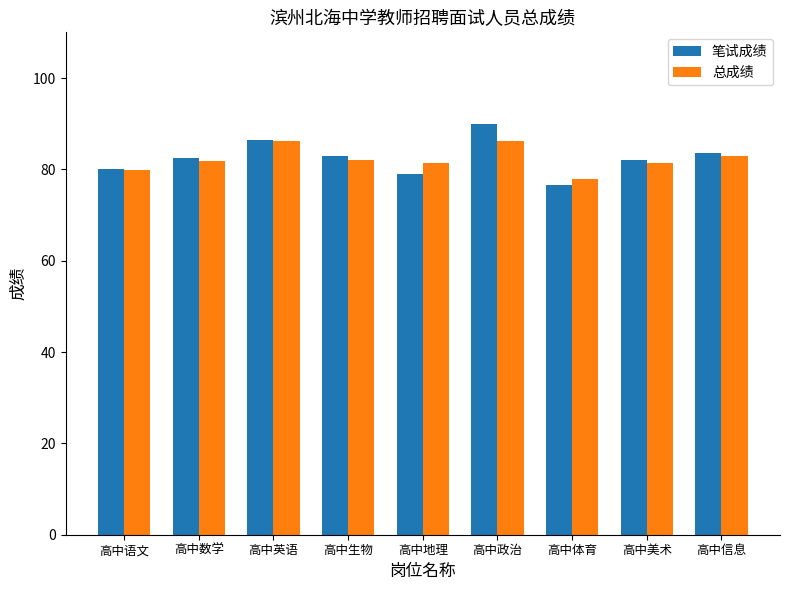

What is the sum of all 笔试成绩 values?

743.0